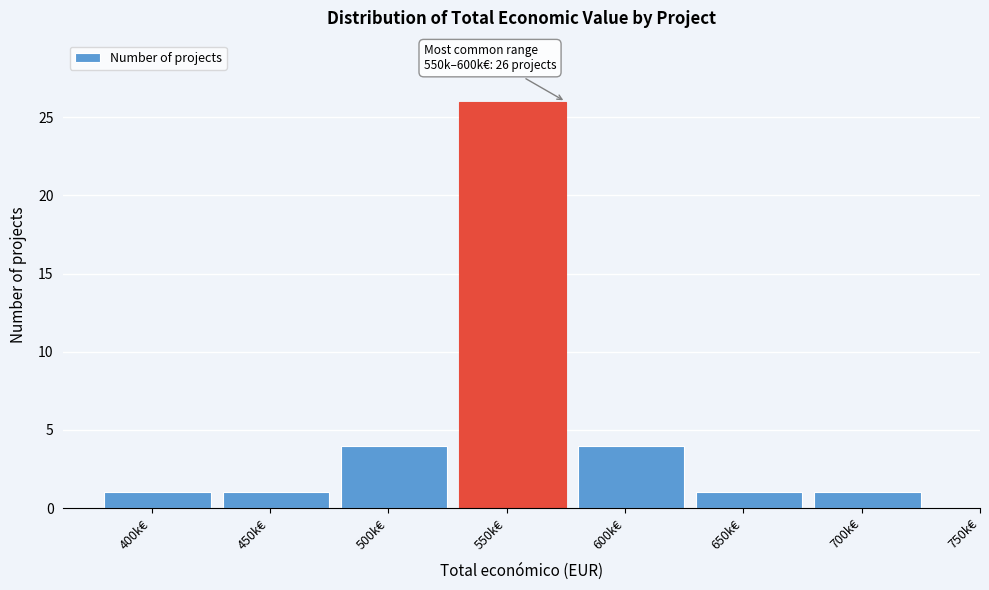

Reading left to right, extract all data points from this chart.

1	1	4	26	4	1	1